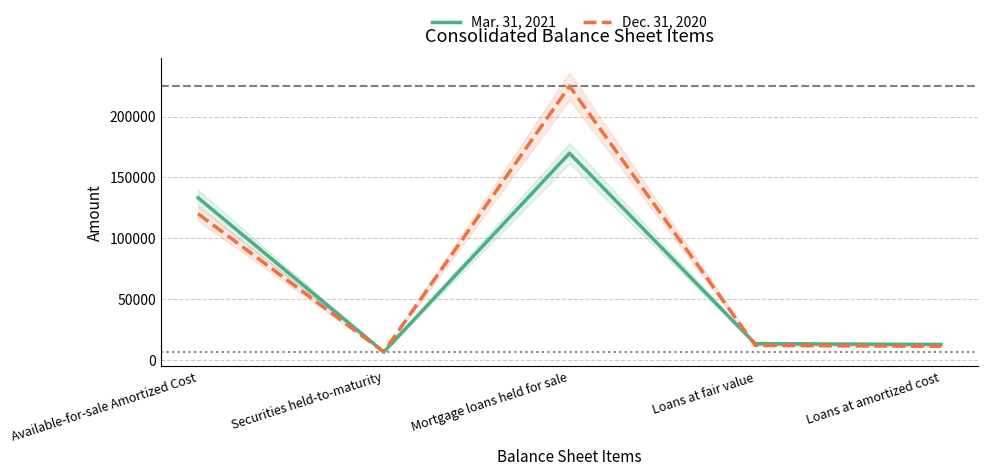

What is the total value across all series at Mortgage loans held for sale?

394932